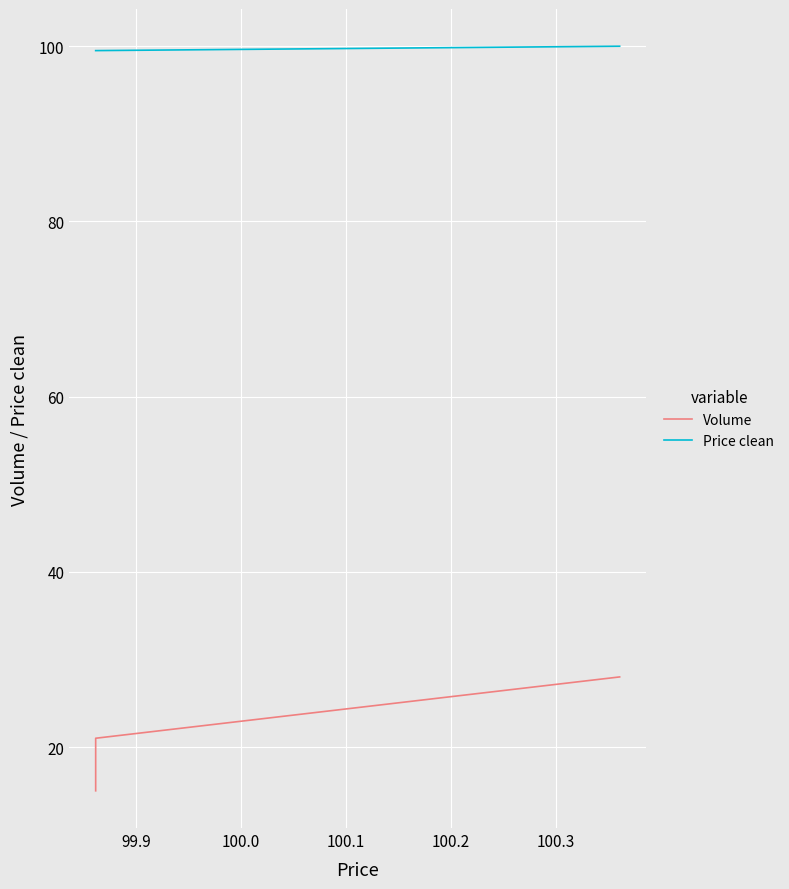

What is the smallest value displayed?

15.0